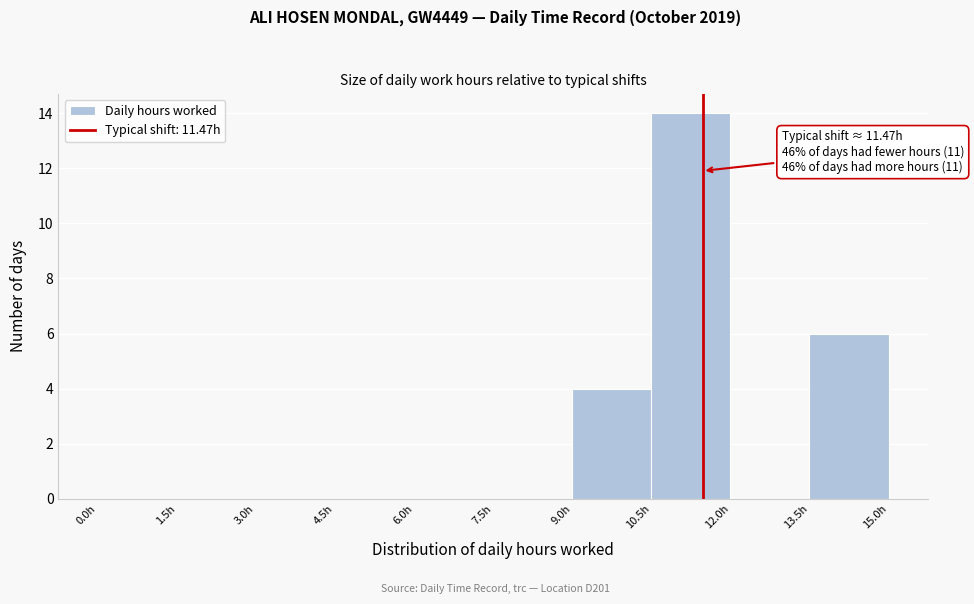

Which range on the x-axis has the tallest bar?

10.5 to 12.0